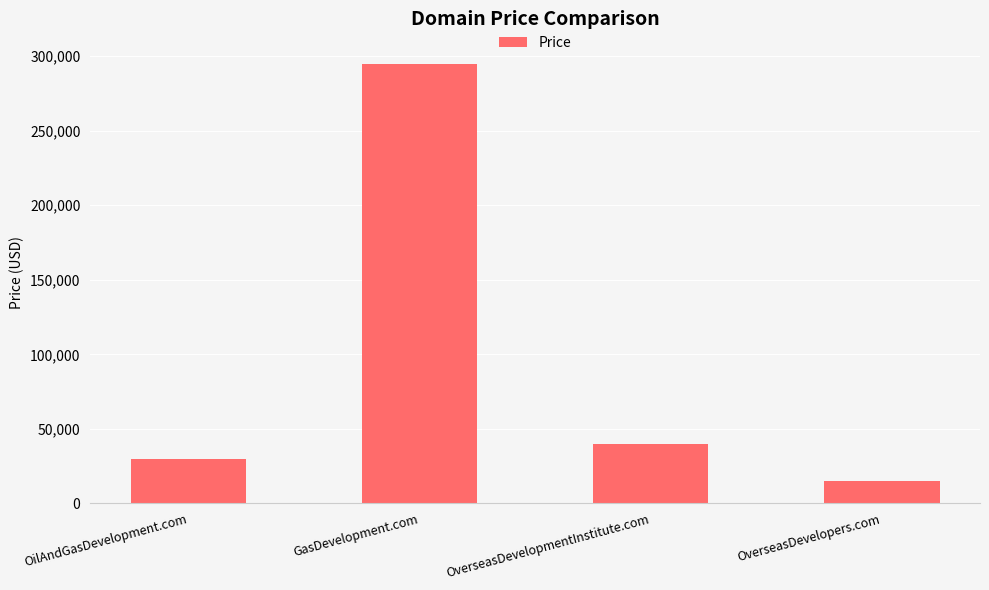

Which has a higher value, OverseasDevelopmentInstitute.com or GasDevelopment.com?

GasDevelopment.com